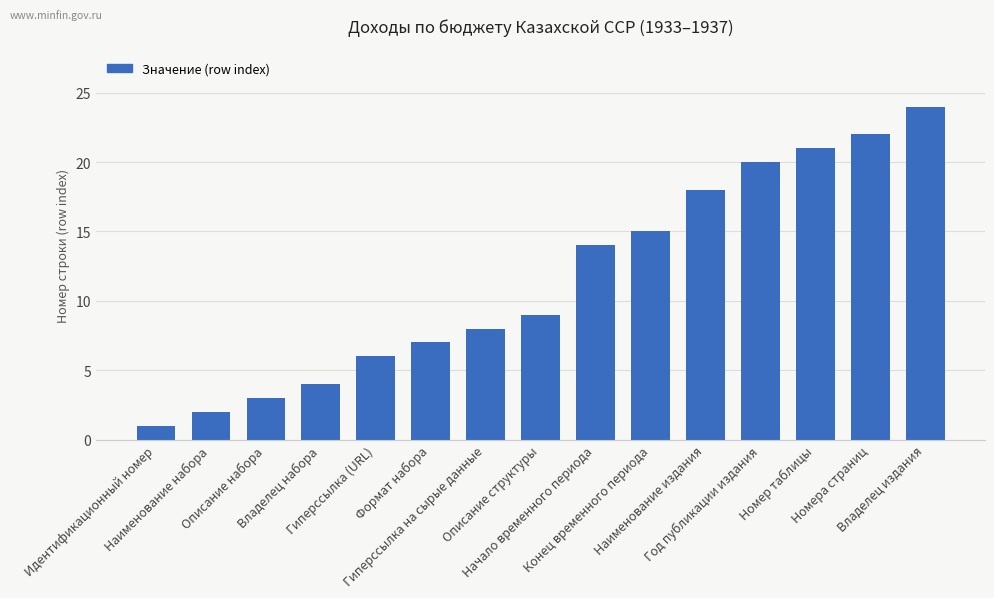

Which has a higher value, Владелец издания or Идентификационный номер?

Владелец издания